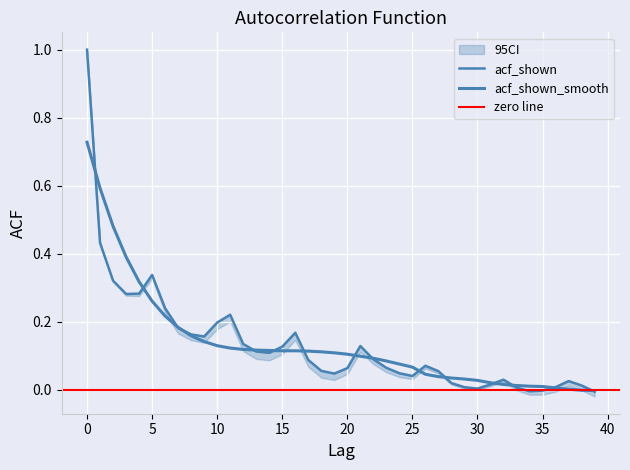

Is this an area chart (filled region under the line)?

No